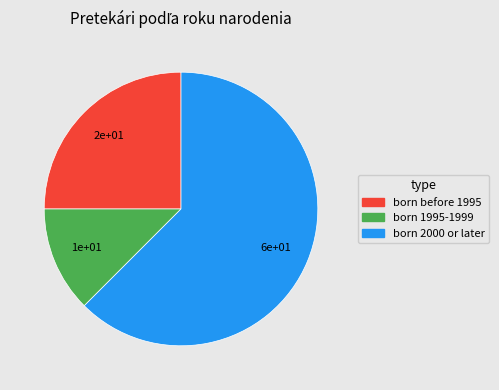

Is there any slice that represents more than half of the pie?

Yes